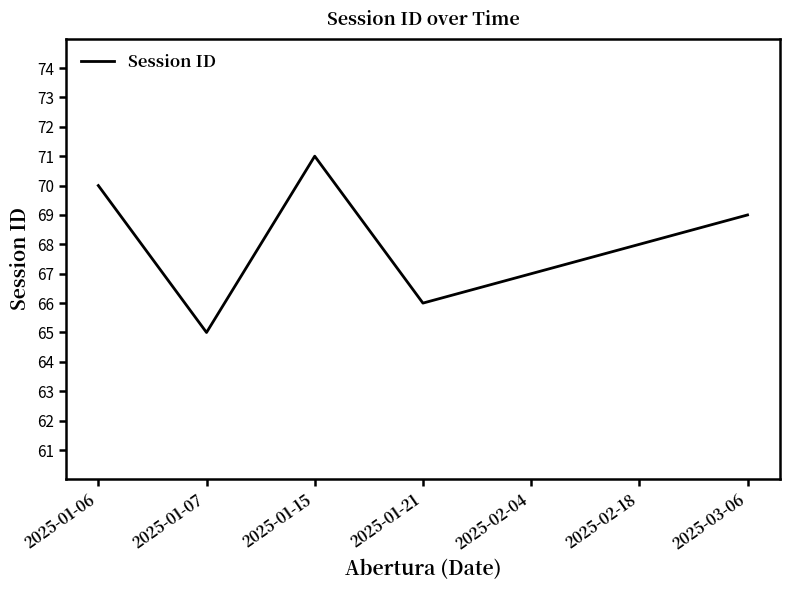

Count the number of categories in the chart.

7